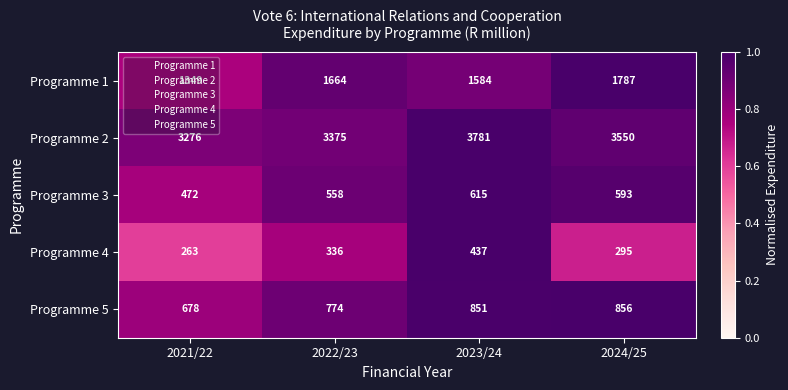

Count the Programme 4 values in the range 295 to 437.

3